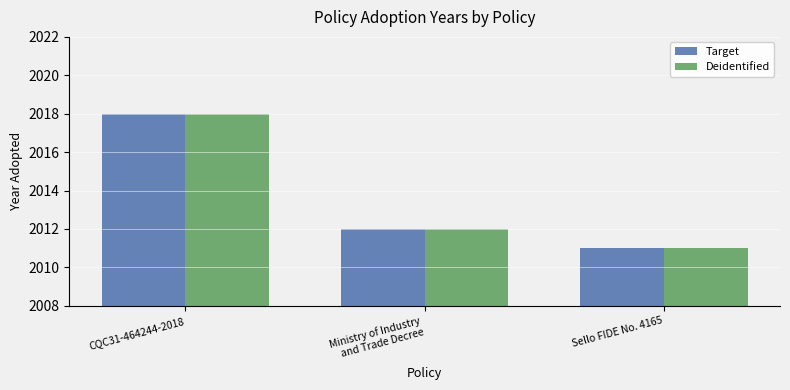

What is the sum of all Deidentified values?

6041